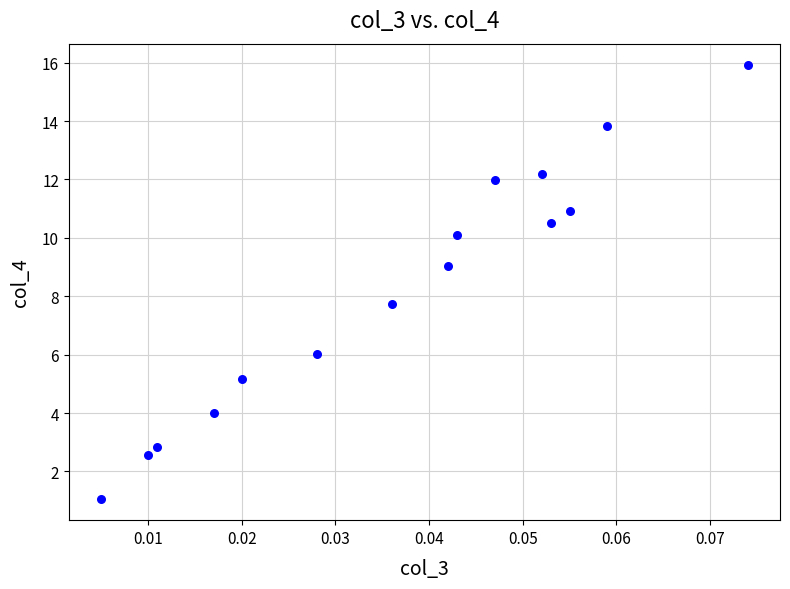

What Y value in the scatter plot is closest to 8?

7.7